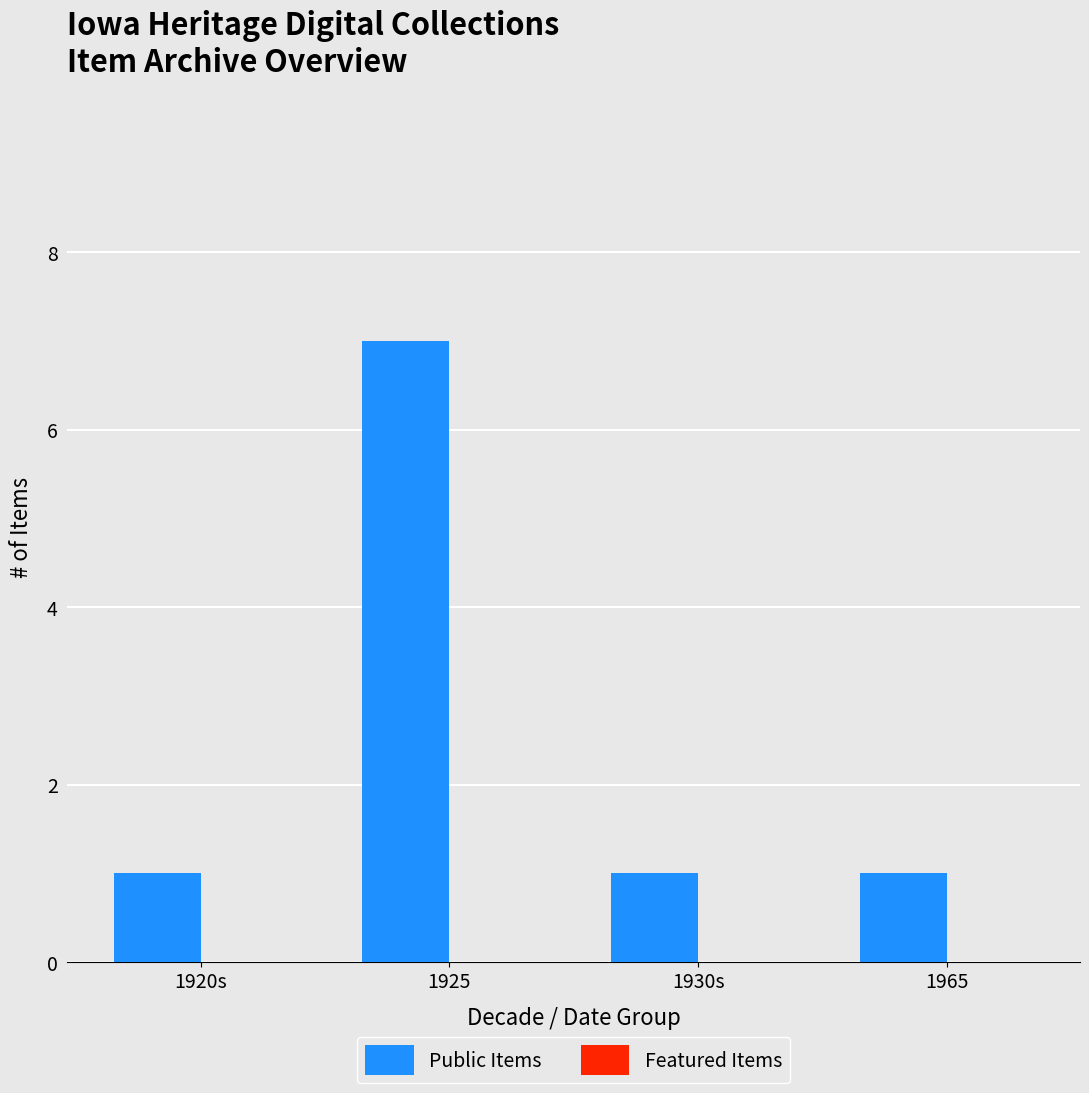

Reading left to right, what are all the values shown in this chart?

1920s=1	1925=7	1930s=1	1965=1